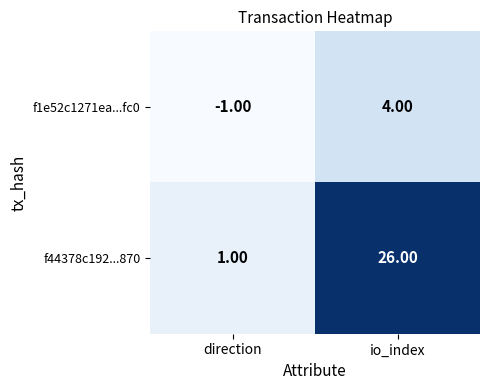

What is the total value across all series at io_index?

30